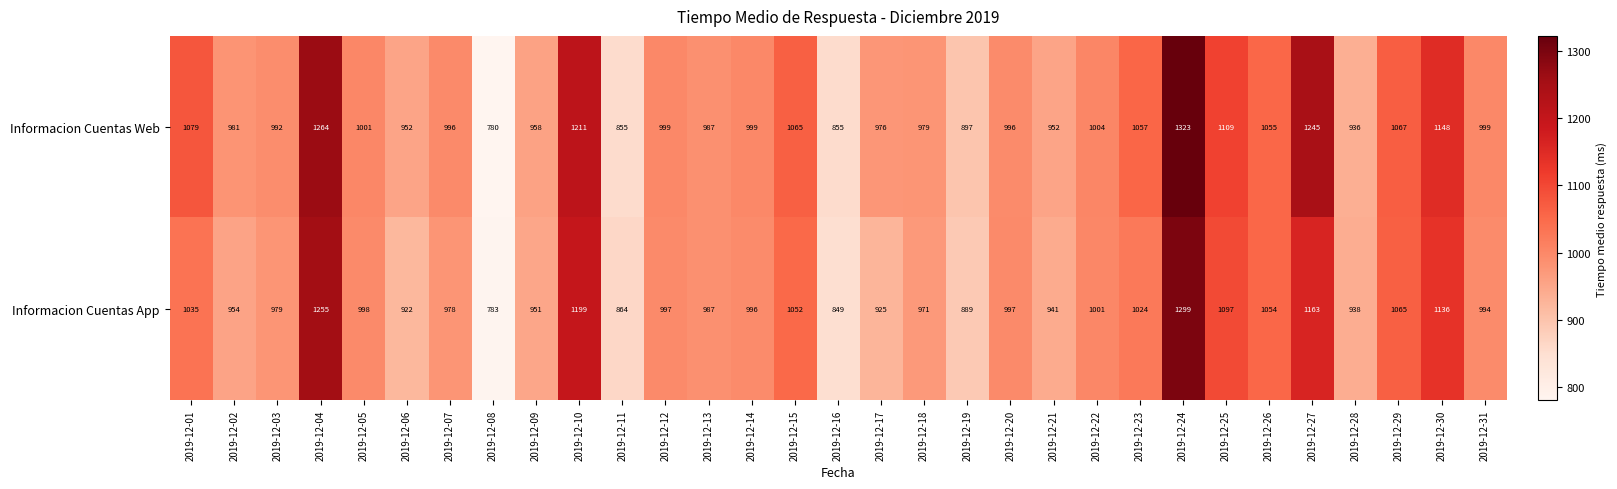

Which series has the largest total across all categories?

Informacion Cuentas Web